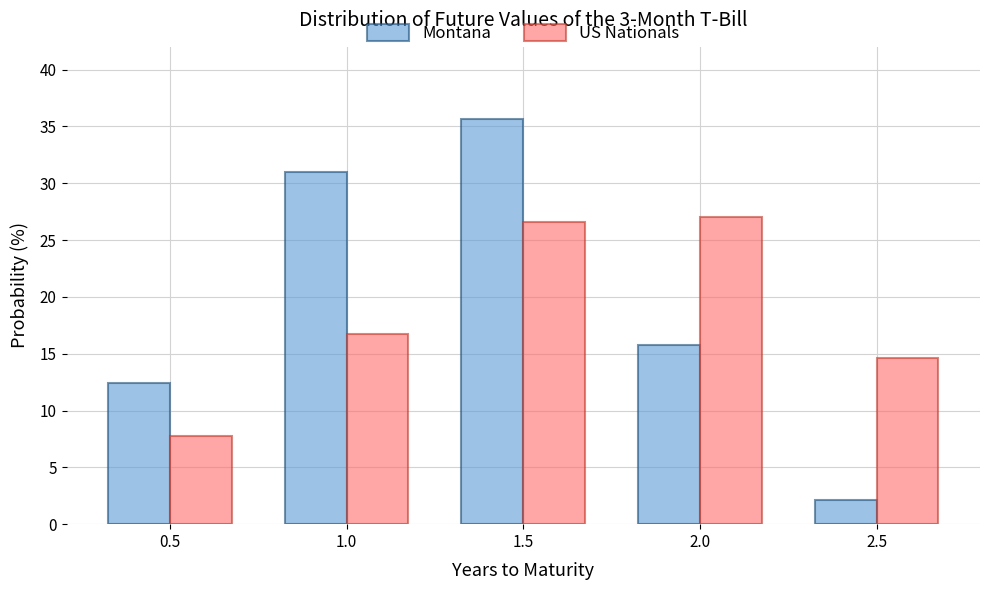

What is the label of the 2nd bar from the right?

2.0